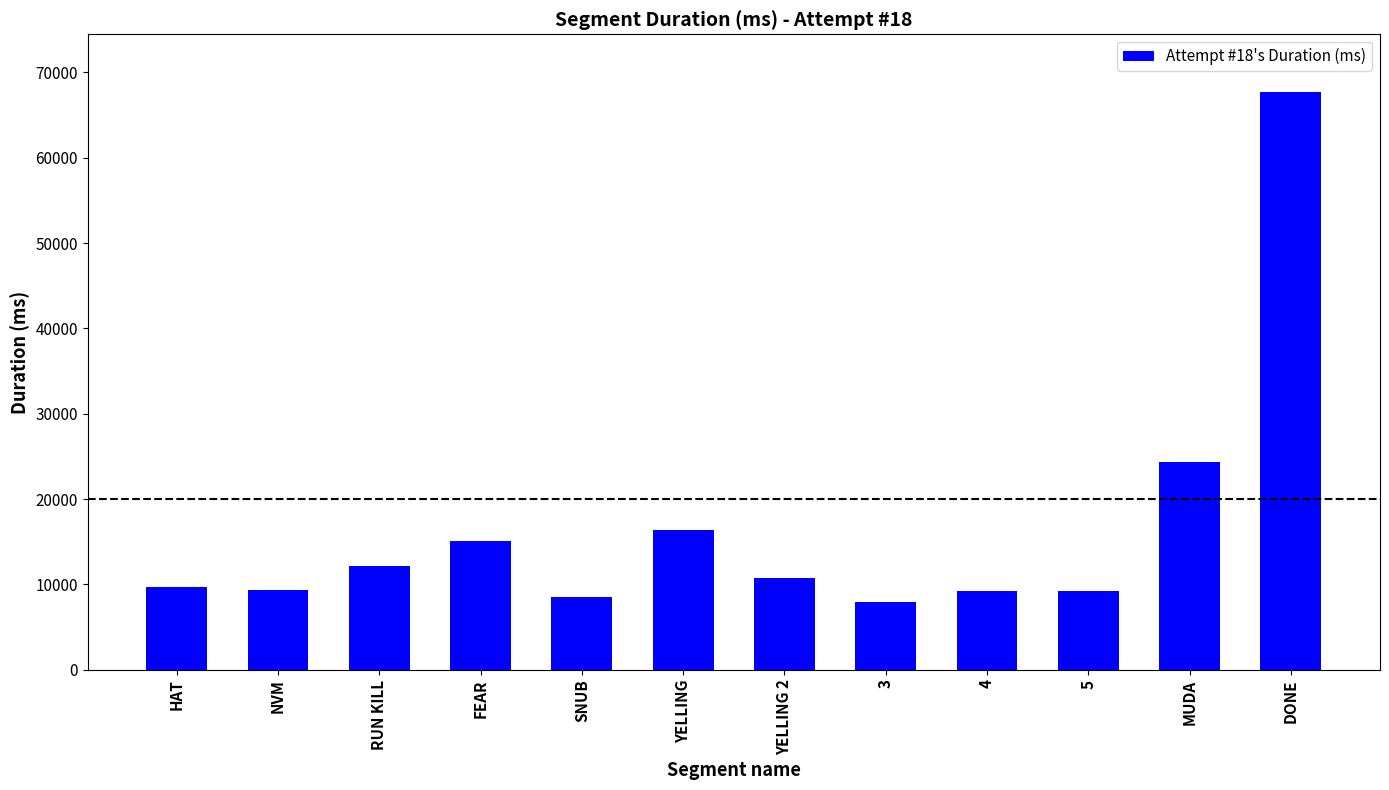

The chart shows a value of 10779 at YELLING 2. True or false?

True